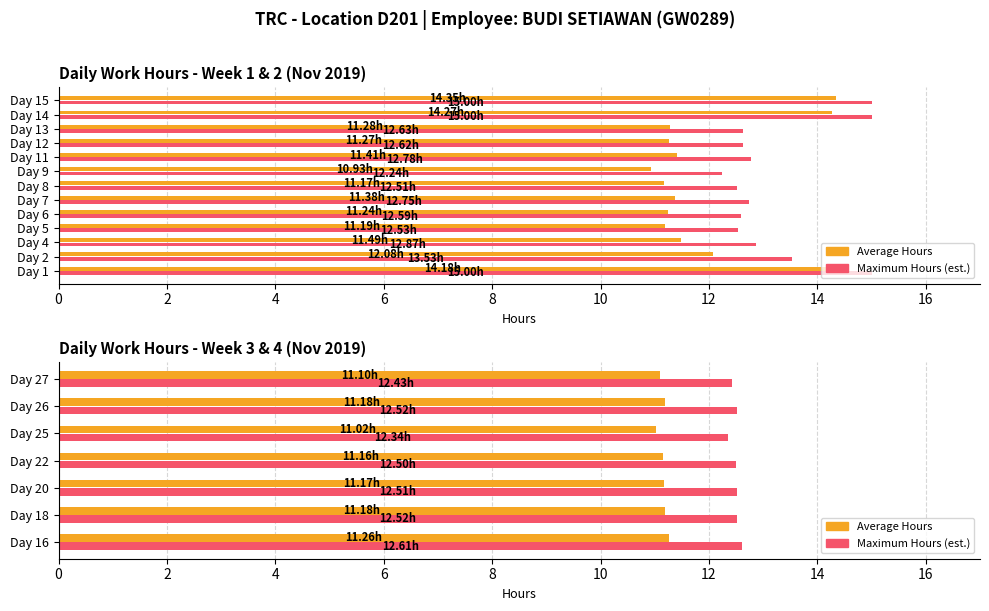

What is the difference between the maximum and minimum values in the Max Hours (est.) series?

0.3